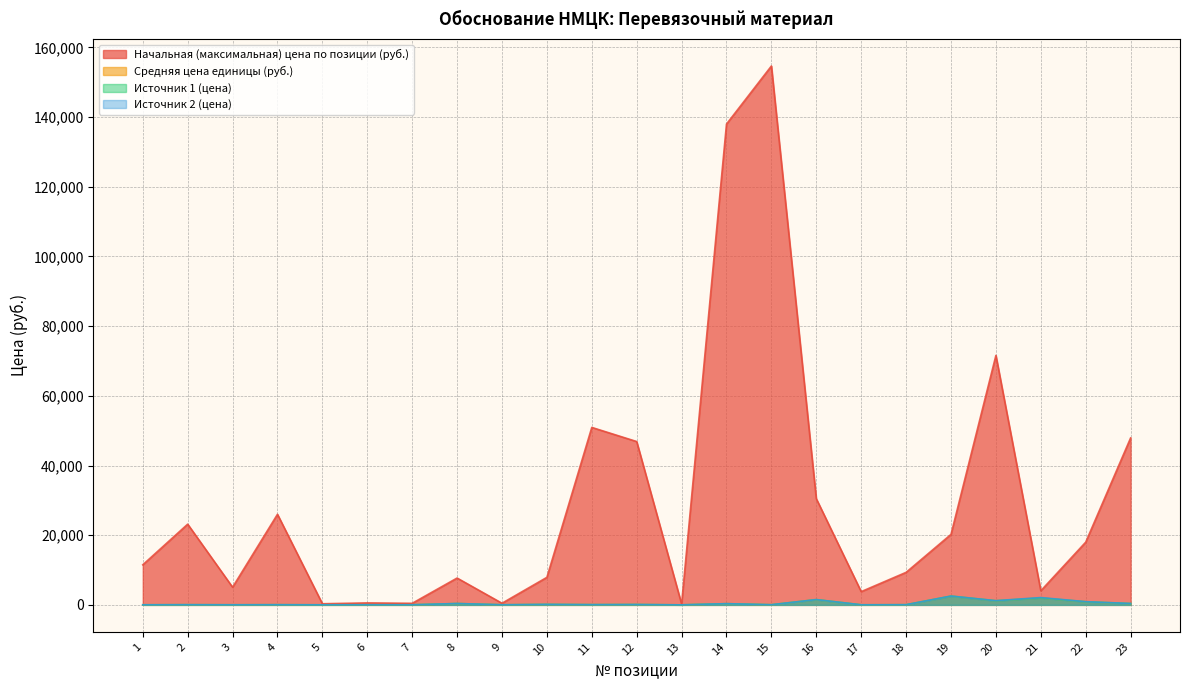

Rank the series at 9 from highest to lowest value.

Начальная (максимальная) цена по позиции (руб.), Источник 2 (цена), Средняя цена единицы (руб.), Источник 1 (цена)